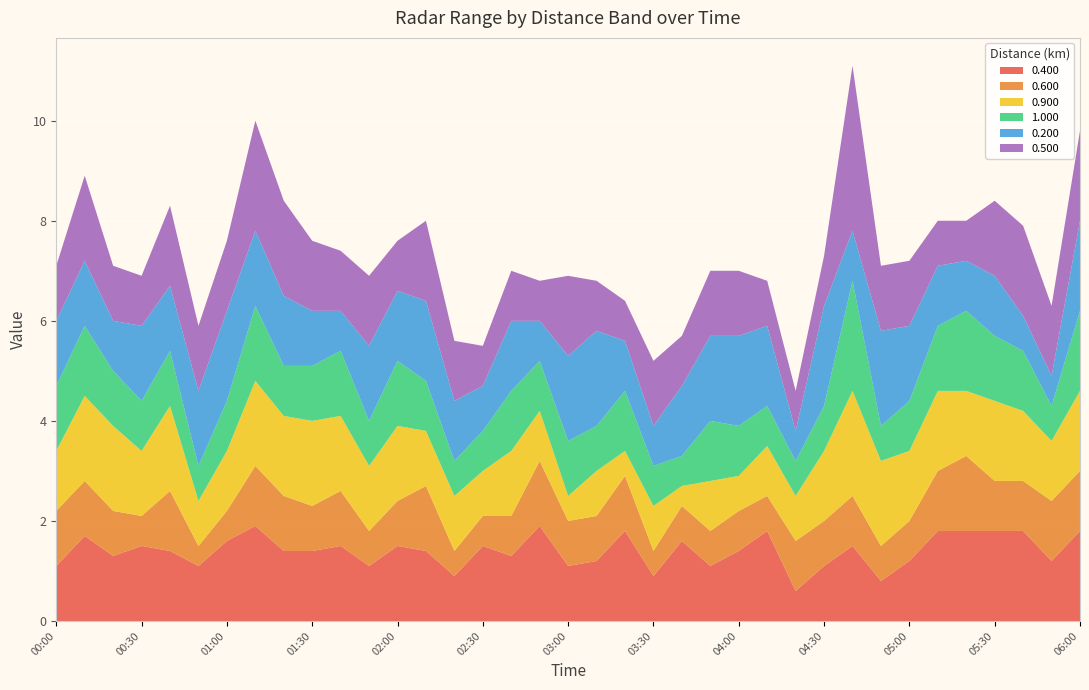

Reading left to right, extract all data points from this chart.

0.400: 00:00=1.1	00:10=1.7	00:20=1.3	00:30=1.5	00:40=1.4	00:50=1.1	01:00=1.6	01:10=1.9	01:20=1.4	01:30=1.4	01:40=1.5	01:50=1.1	02:00=1.5	02:10=1.4	02:20=0.9	02:30=1.5	02:40=1.3	02:50=1.9	03:00=1.1	03:10=1.2	03:20=1.8	03:30=0.9	03:40=1.6	03:50=1.1	04:00=1.4	04:10=1.8	04:20=0.6	04:30=1.1	04:40=1.5	04:50=0.8	05:00=1.2	05:10=1.8	05:20=1.8	05:30=1.8	05:40=1.8	05:50=1.2	06:00=1.8
0.600: 00:00=1.1	00:10=1.1	00:20=0.9	00:30=0.6	00:40=1.2	00:50=0.4	01:00=0.6	01:10=1.2	01:20=1.1	01:30=0.9	01:40=1.1	01:50=0.7	02:00=0.9	02:10=1.3	02:20=0.5	02:30=0.6	02:40=0.8	02:50=1.3	03:00=0.9	03:10=0.9	03:20=1.1	03:30=0.5	03:40=0.7	03:50=0.7	04:00=0.8	04:10=0.7	04:20=1.0	04:30=0.9	04:40=1.0	04:50=0.7	05:00=0.8	05:10=1.2	05:20=1.5	05:30=1.0	05:40=1.0	05:50=1.2	06:00=1.2
0.900: 00:00=1.2	00:10=1.7	00:20=1.7	00:30=1.3	00:40=1.7	00:50=0.9	01:00=1.2	01:10=1.7	01:20=1.6	01:30=1.7	01:40=1.5	01:50=1.3	02:00=1.5	02:10=1.1	02:20=1.1	02:30=0.9	02:40=1.3	02:50=1.0	03:00=0.5	03:10=0.9	03:20=0.5	03:30=0.9	03:40=0.4	03:50=1.0	04:00=0.7	04:10=1.0	04:20=0.9	04:30=1.4	04:40=2.1	04:50=1.7	05:00=1.4	05:10=1.6	05:20=1.3	05:30=1.6	05:40=1.4	05:50=1.2	06:00=1.6
1.000: 00:00=1.3	00:10=1.4	00:20=1.1	00:30=1.0	00:40=1.1	00:50=0.7	01:00=1.0	01:10=1.5	01:20=1.0	01:30=1.1	01:40=1.3	01:50=0.9	02:00=1.3	02:10=1.0	02:20=0.7	02:30=0.8	02:40=1.2	02:50=1.0	03:00=1.1	03:10=0.9	03:20=1.2	03:30=0.8	03:40=0.6	03:50=1.2	04:00=1.0	04:10=0.8	04:20=0.7	04:30=0.9	04:40=2.2	04:50=0.7	05:00=1.0	05:10=1.3	05:20=1.6	05:30=1.3	05:40=1.2	05:50=0.7	06:00=1.6
0.200: 00:00=1.3	00:10=1.3	00:20=1.0	00:30=1.5	00:40=1.3	00:50=1.5	01:00=1.8	01:10=1.5	01:20=1.4	01:30=1.1	01:40=0.8	01:50=1.5	02:00=1.4	02:10=1.6	02:20=1.2	02:30=0.9	02:40=1.4	02:50=0.8	03:00=1.7	03:10=1.9	03:20=1.0	03:30=0.8	03:40=1.4	03:50=1.7	04:00=1.8	04:10=1.6	04:20=0.6	04:30=2.0	04:40=1.0	04:50=1.9	05:00=1.5	05:10=1.2	05:20=1.0	05:30=1.2	05:40=0.7	05:50=0.6	06:00=1.8
0.500: 00:00=1.1	00:10=1.7	00:20=1.1	00:30=1.0	00:40=1.6	00:50=1.3	01:00=1.4	01:10=2.2	01:20=1.9	01:30=1.4	01:40=1.2	01:50=1.4	02:00=1.0	02:10=1.6	02:20=1.2	02:30=0.8	02:40=1.0	02:50=0.8	03:00=1.6	03:10=1.0	03:20=0.8	03:30=1.3	03:40=1.0	03:50=1.3	04:00=1.3	04:10=0.9	04:20=0.8	04:30=1.0	04:40=3.3	04:50=1.3	05:00=1.3	05:10=0.9	05:20=0.8	05:30=1.5	05:40=1.8	05:50=1.4	06:00=1.8